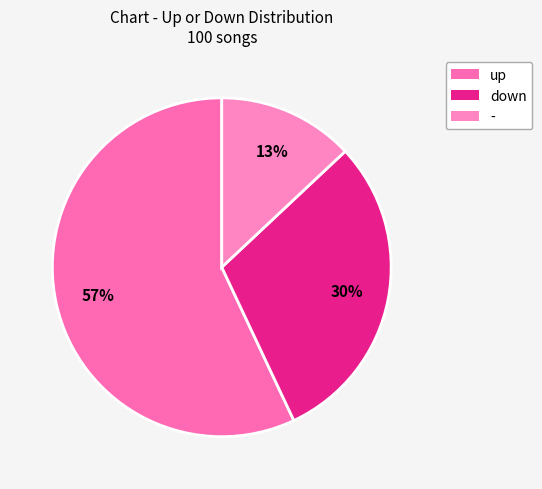

Is it true that - is 13% of the pie?

True